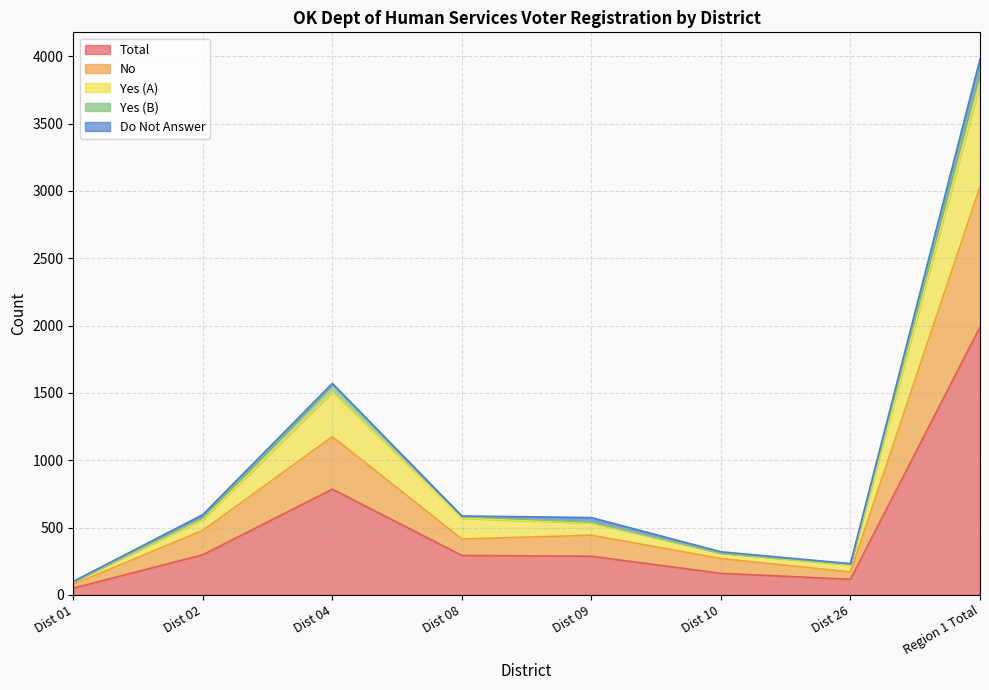

What is the label of the 3rd point from the right?

Dist 10